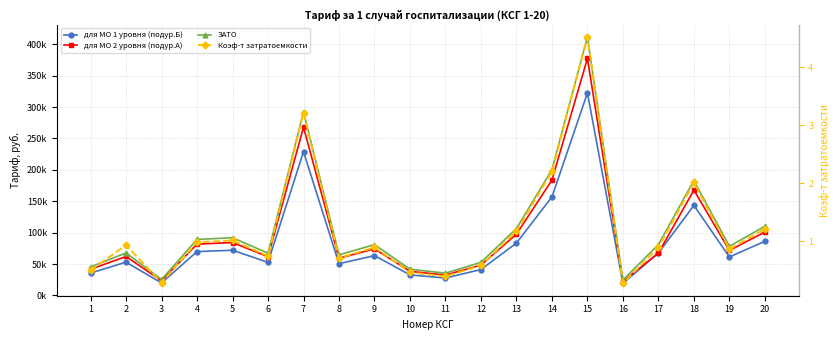

What is the greatest value displayed?

411622.7